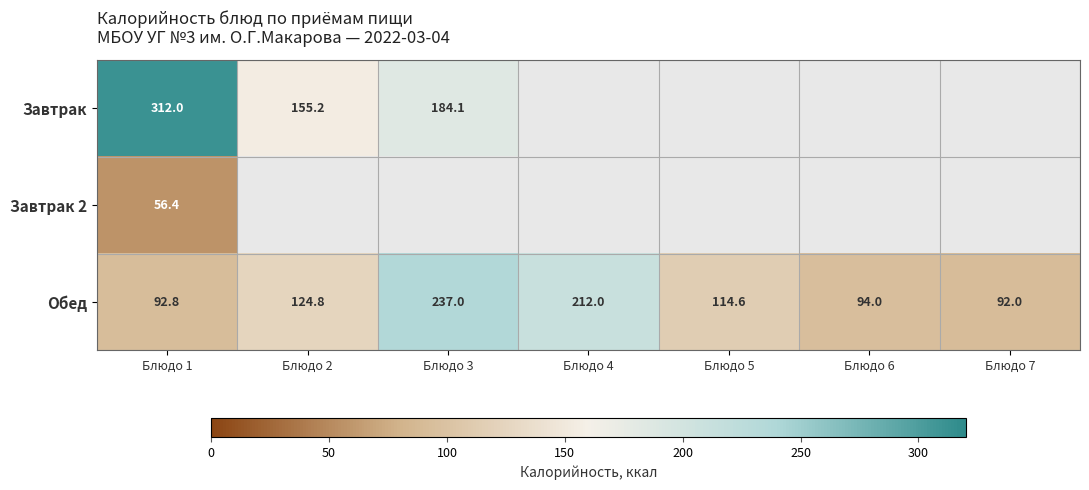

The Завтрак series shows 207.8 at Блюдо 1. True or false?

False